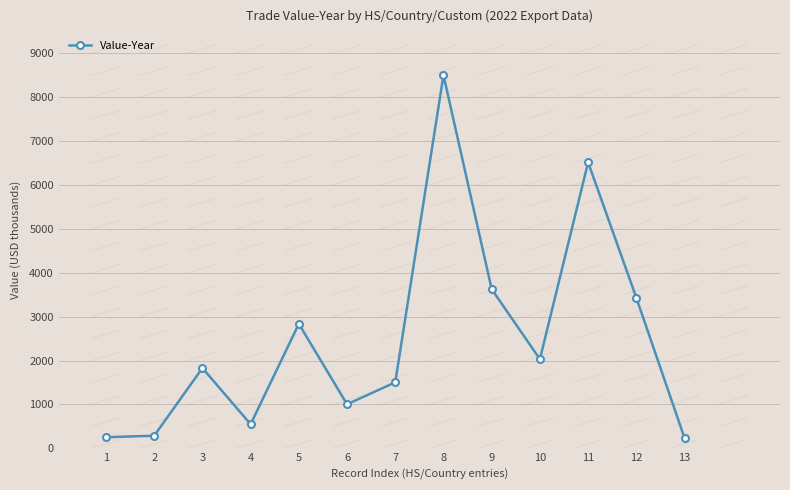

The value at 11 is 3001. True or false?

False